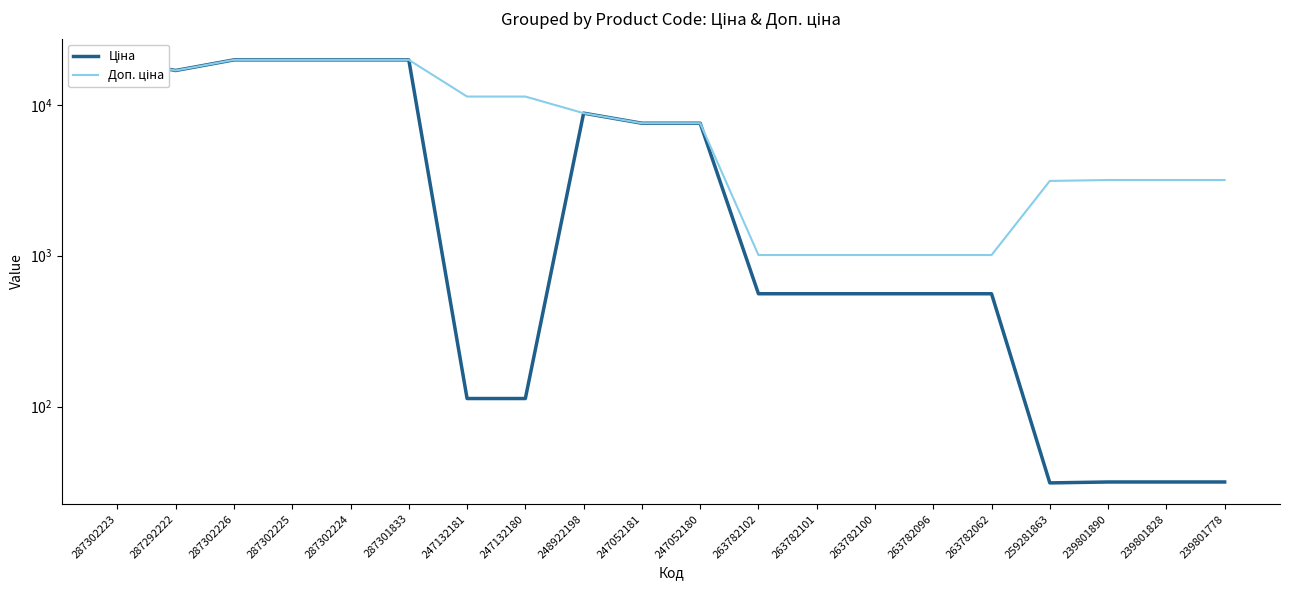

Is it true that Доп. ціна equals 19831.1 at 287302225?

True